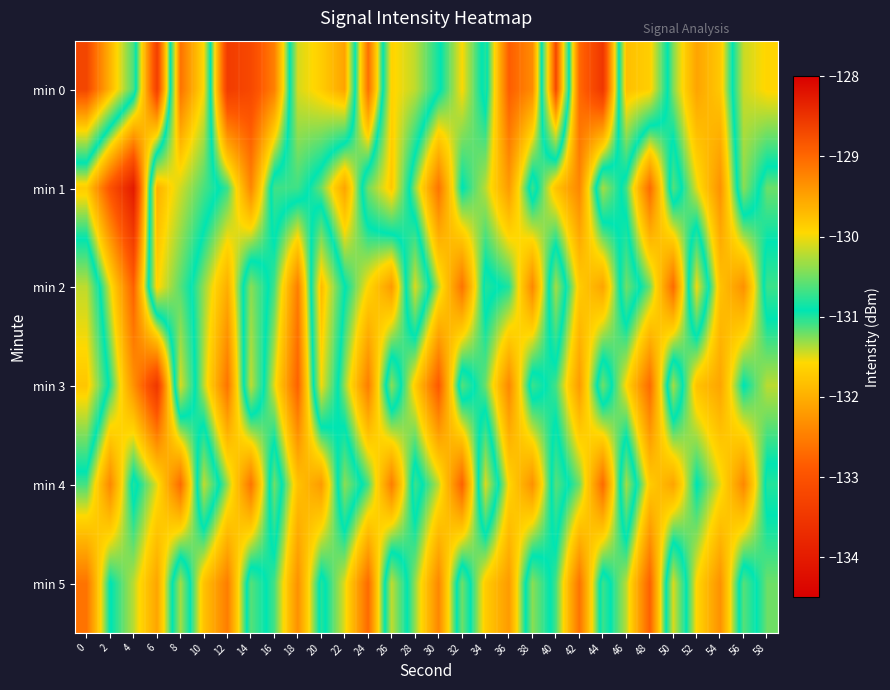

What is the difference between the highest and lowest values at 44?

3.2